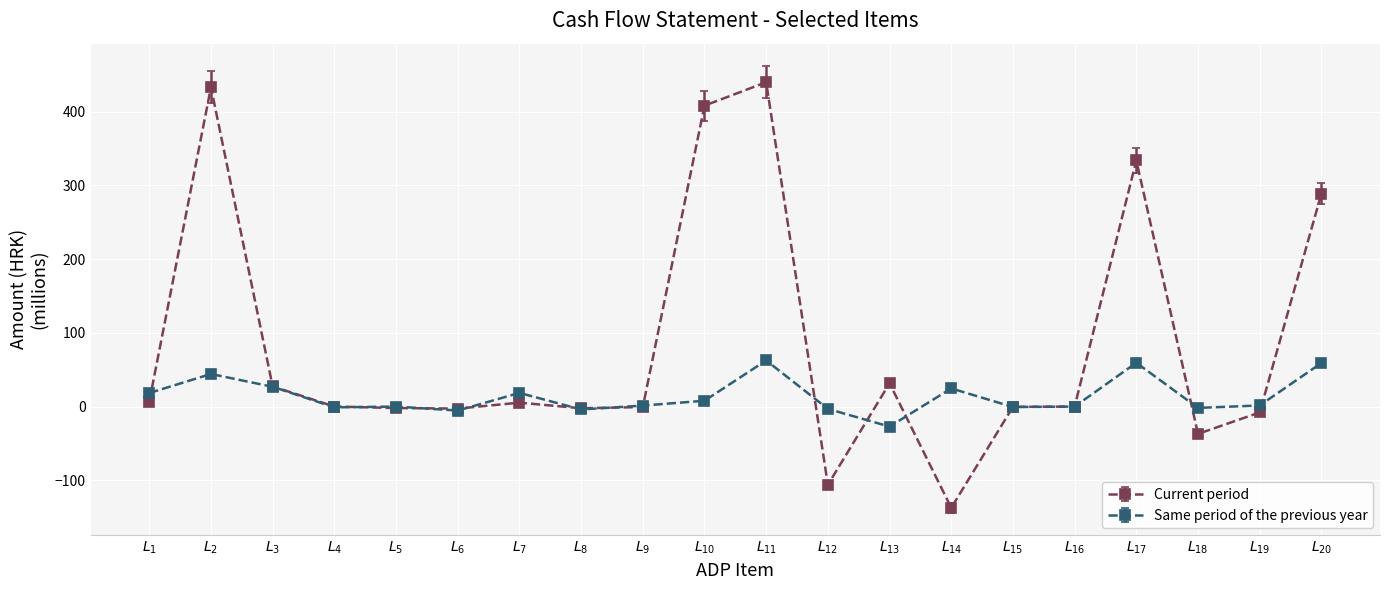

True or false: Current period and Same period of the previous year cross at least once.

True